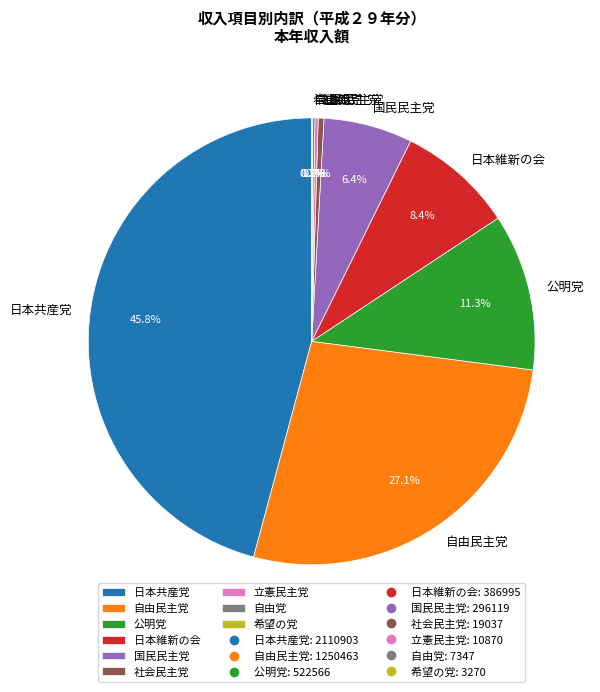

Which slice is the largest?

日本共産党